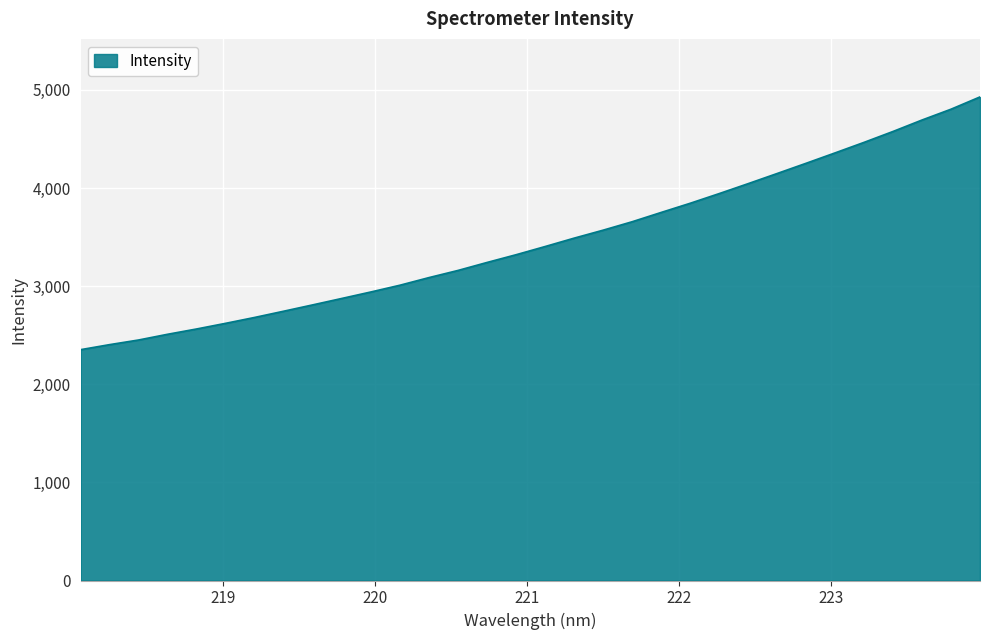

What is the difference between the maximum and minimum values?

2575.8